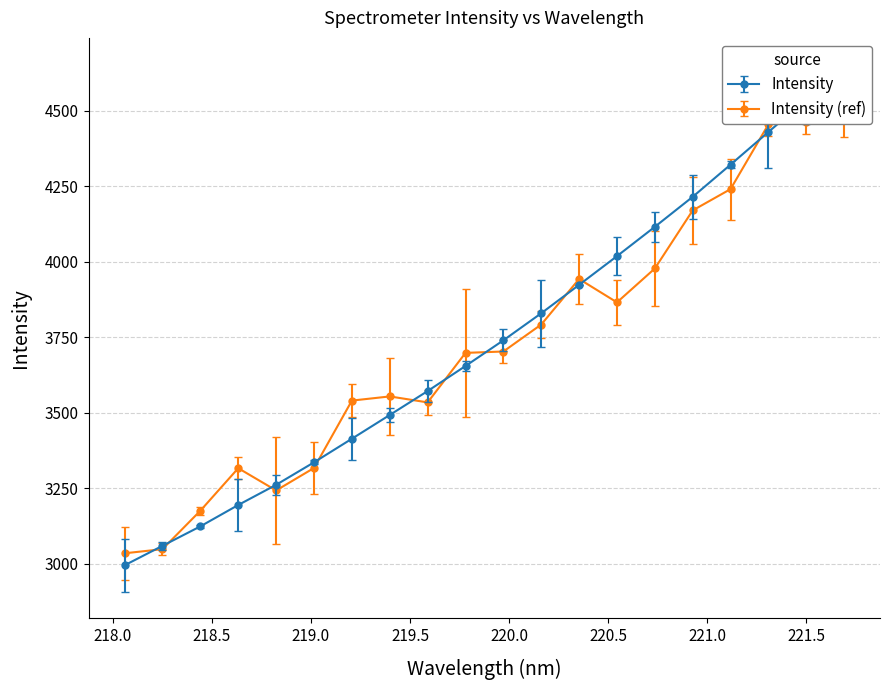

Reading left to right, transcribe all the data shown in this chart.

218.0596=2995.3	218.2508=3059.8	218.442=3124.2	218.6332=3195.0	218.8244=3261.8	219.0156=3336.3	219.2067=3414.4	219.3979=3493.1	219.589=3572.3	219.7801=3655.3	219.9712=3740.4	220.1623=3830.0	220.3533=3924.0	220.5444=4019.1	220.7354=4116.2	220.9264=4215.5	221.1174=4322.1	221.3083=4430.1	221.4993=4537.4	221.6902=4642.7